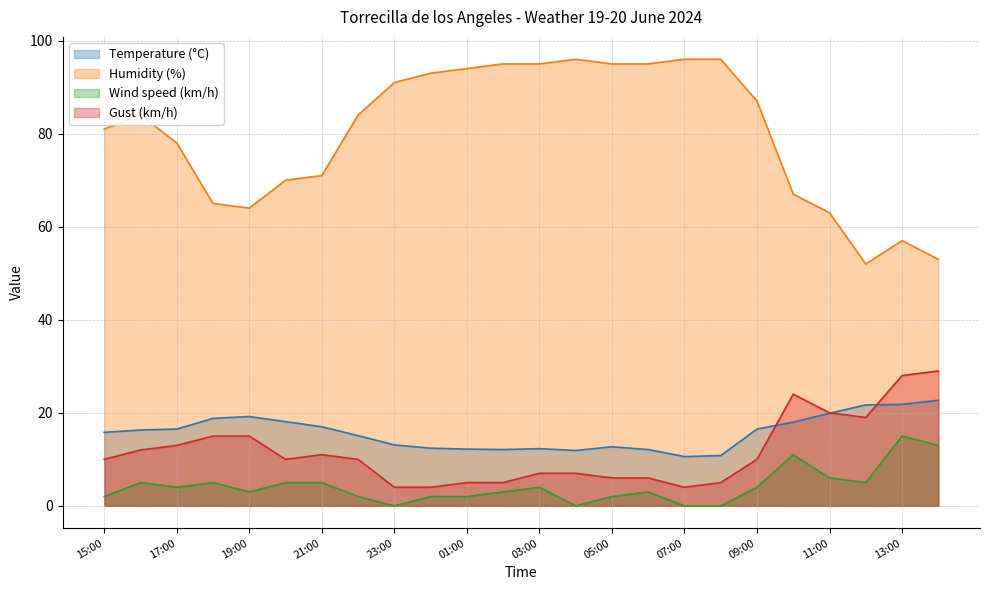

Which series has the largest total across all categories?

Humidity (%)